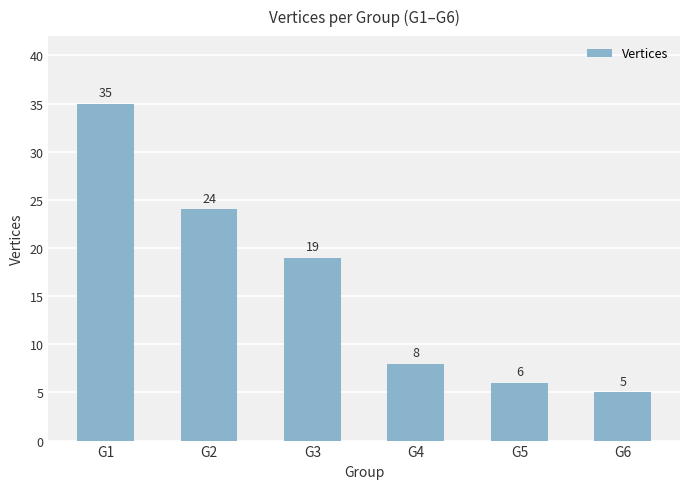

How many bars are there in total?

6